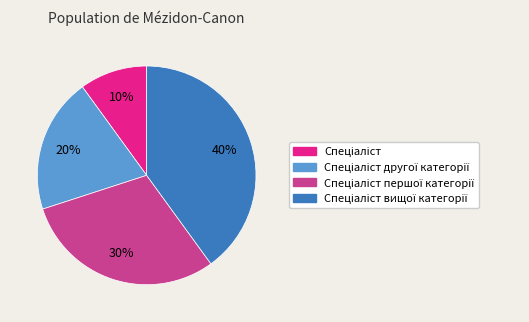

To the nearest percent, what is the difference between the largest and smallest slice percentages?

30%